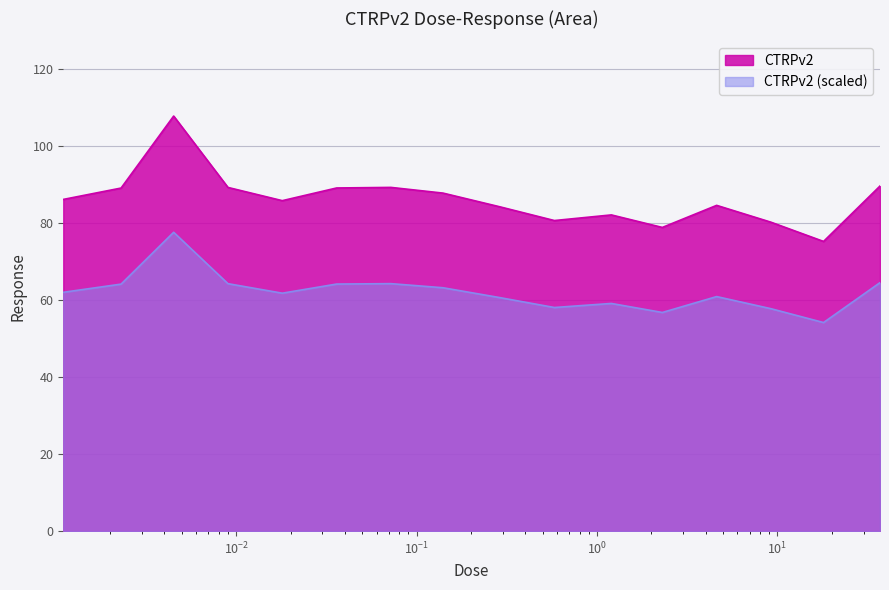

Reading left to right, what are all the values shown in this chart?

86.1	89.0	107.7	89.2	85.8	89.0	89.2	87.7	84.1	80.6	82.0	78.8	84.5	80.2	75.2	89.5